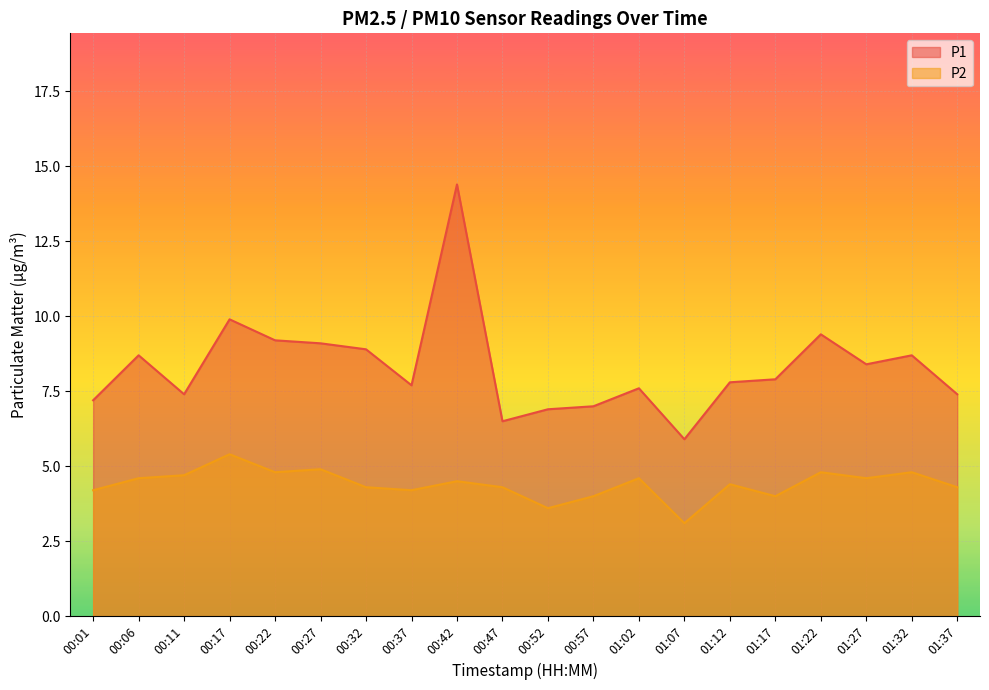

Between 00:11 and 01:22, which is larger?

01:22